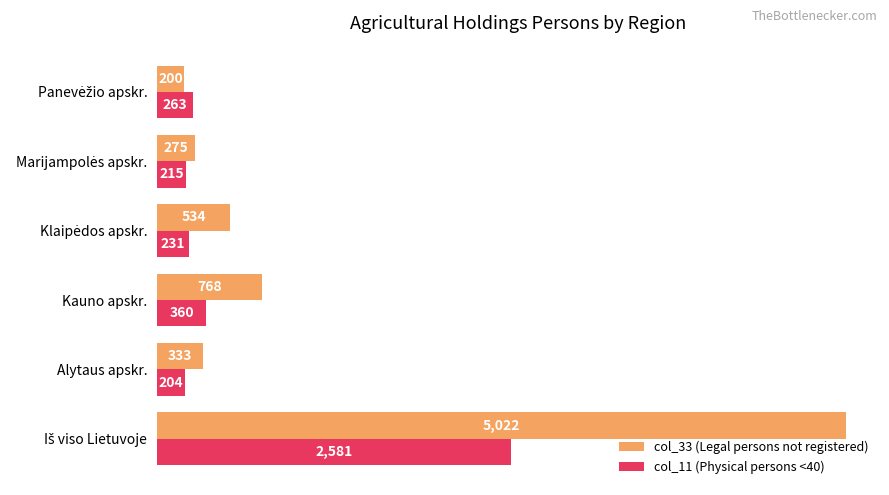

What is the smallest value displayed?

200